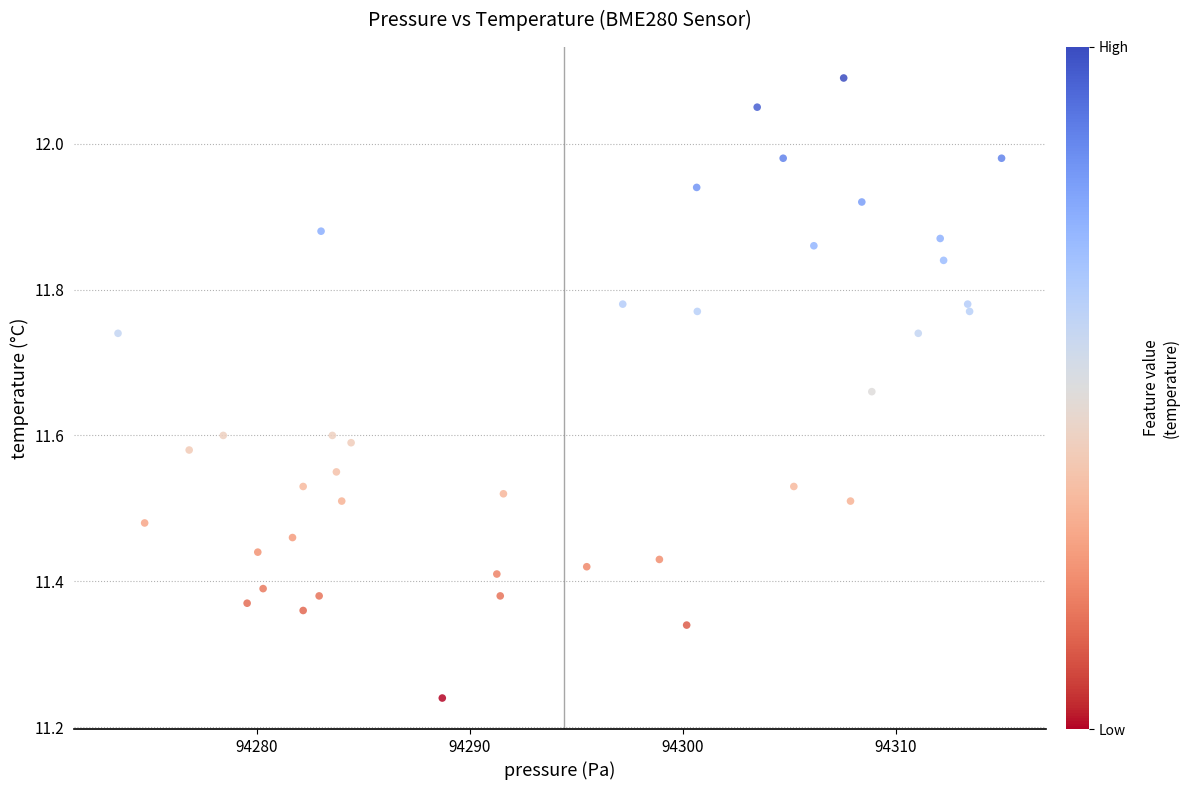

What is the range of X values (max minus min)?

41.5